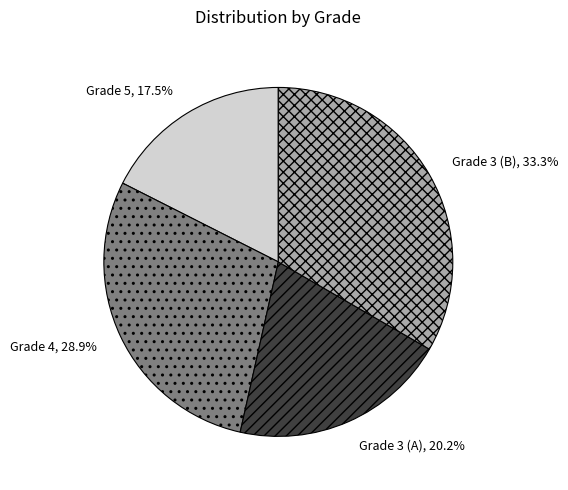

Rank the categories by value from lowest to highest.

Grade 5, Grade 3 (A), Grade 4, Grade 3 (B)